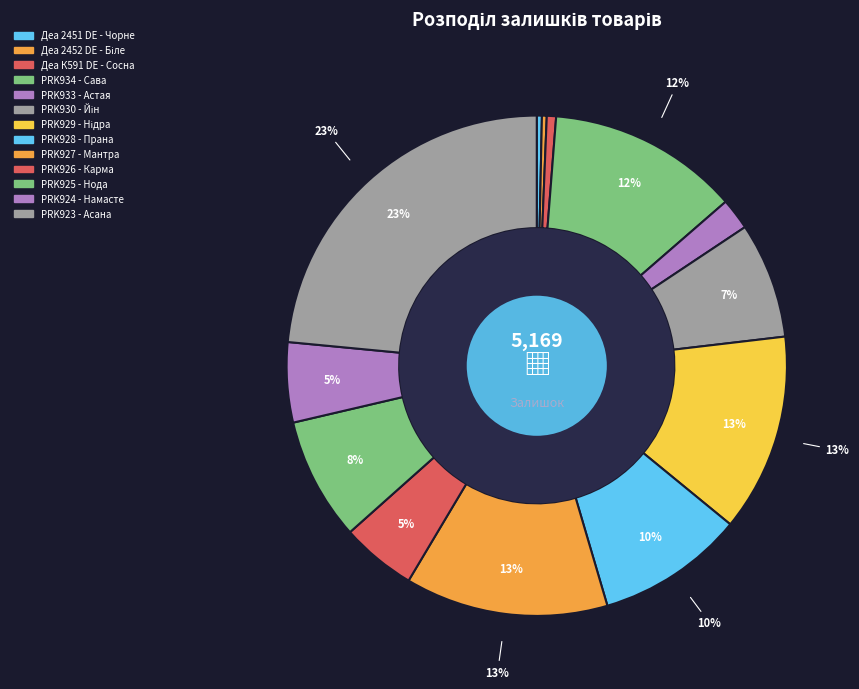

True or false: PRK933 - Астая accounts for 1% of the total.

False